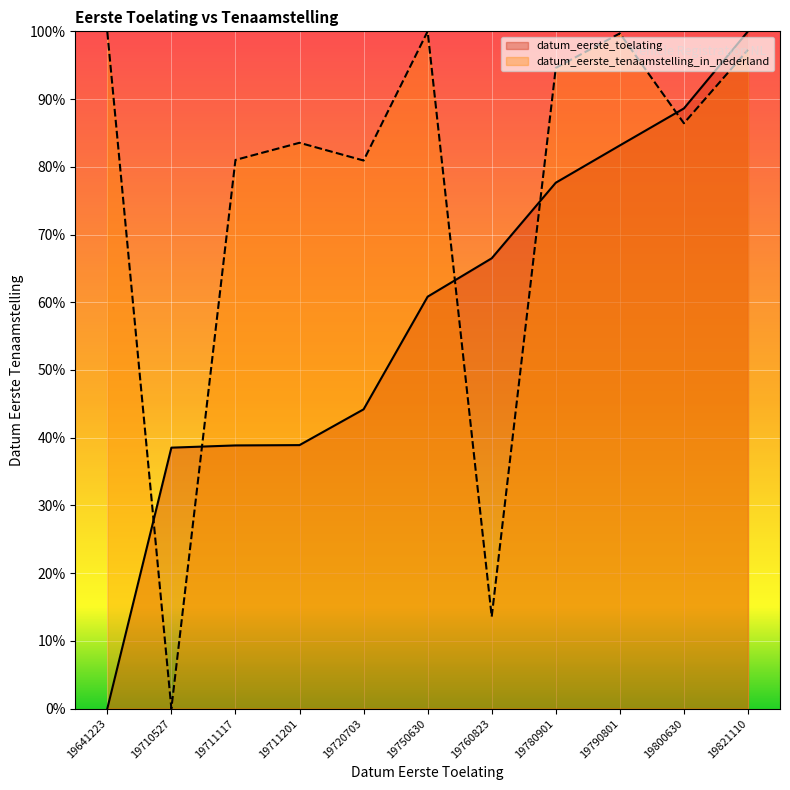

The value of datum_eerste_tenaamstelling_in_nederland at 19711201 is 83.5. True or false?

True